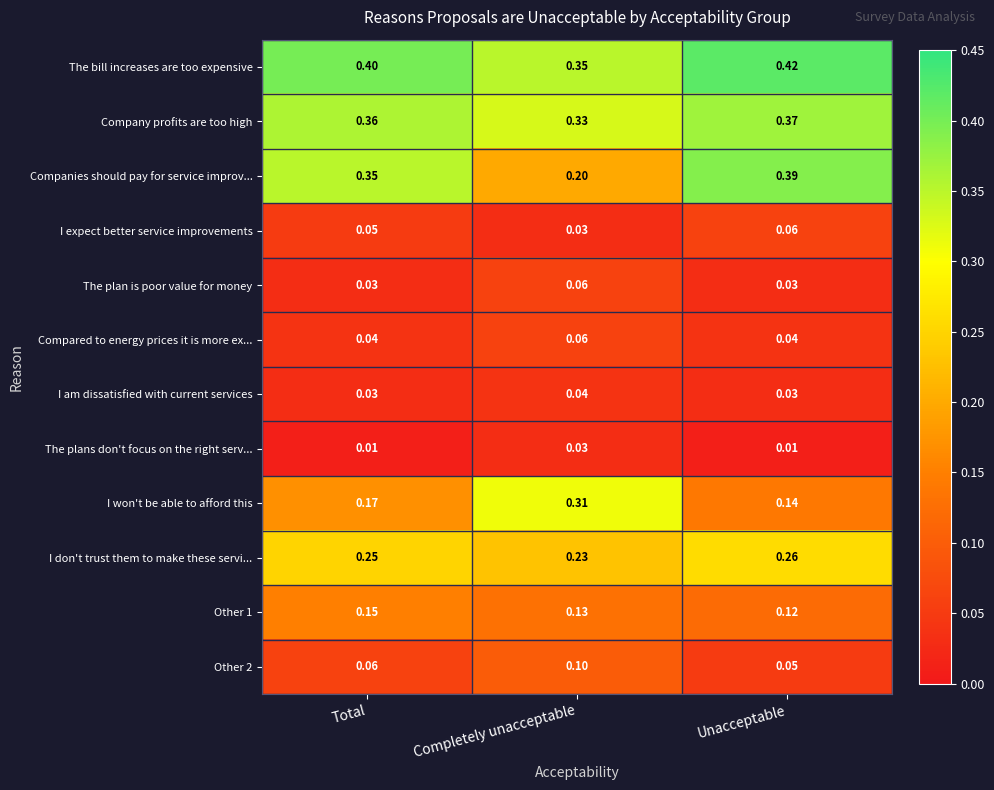

List the labels in order of Other 2 value, largest first.

Completely unacceptable, Total, Unacceptable